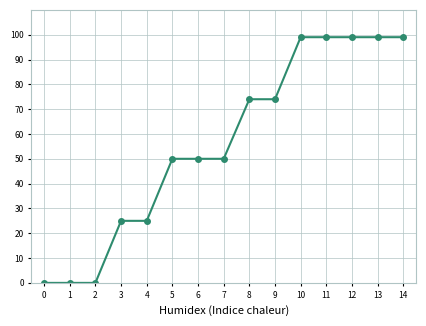

Does the chart have visible grid lines?

Yes